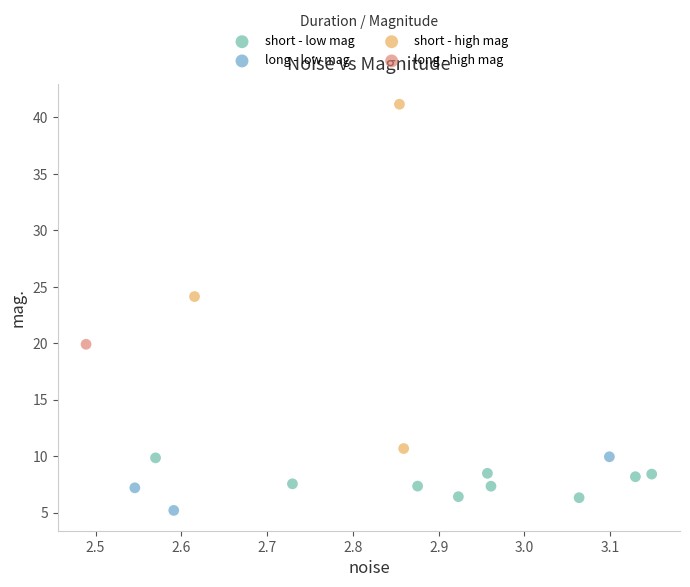

Which series reaches the maximum Y coordinate?

short - high mag